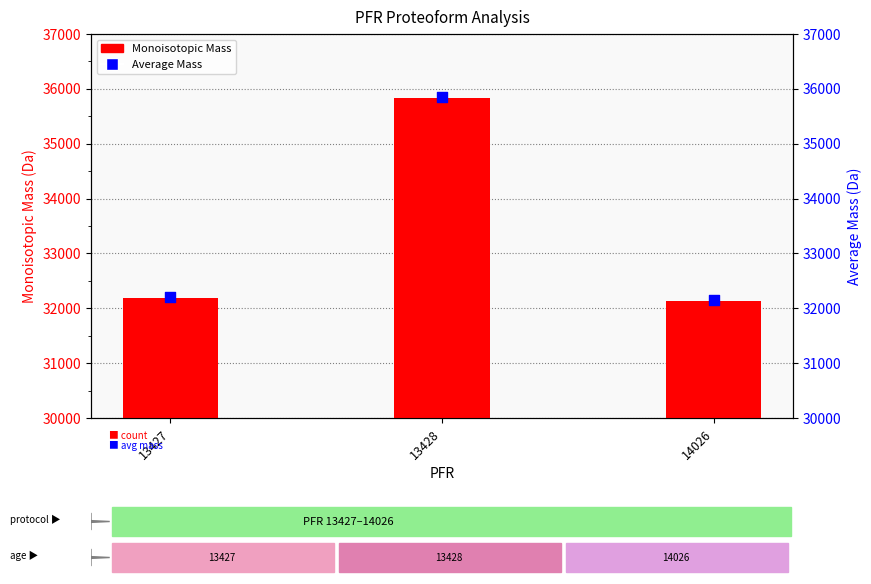

At how many categories does at least one series exceed 35217?

1